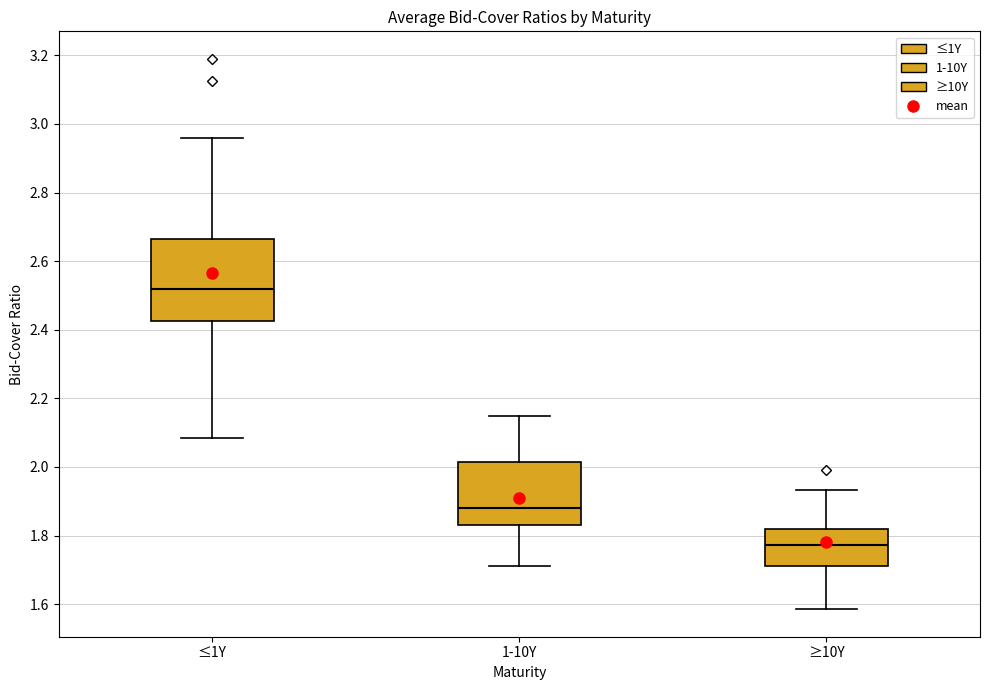

Comparing the boxes themselves (not the whiskers), which one is the tallest?

≤1Y